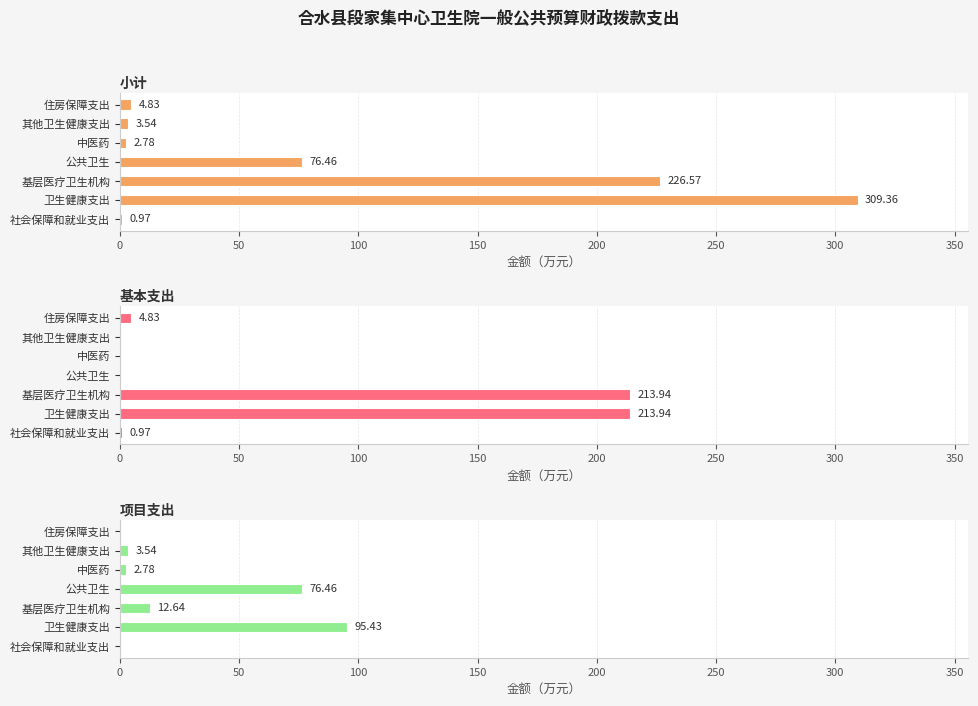

How many bars are there in each group?

3